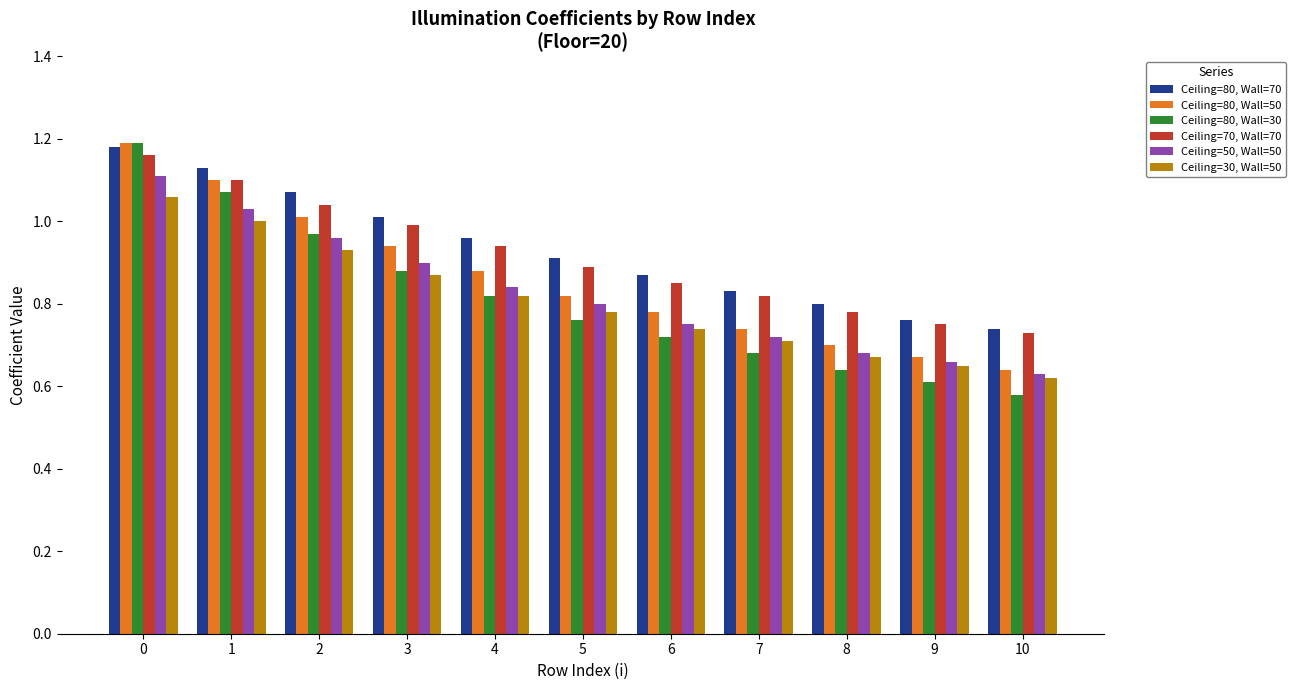

Are the bars horizontal?

No